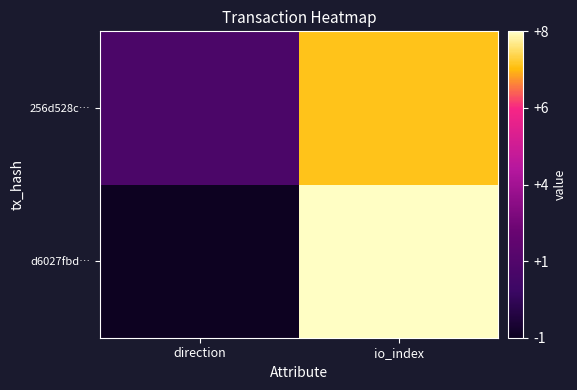

Reading left to right, transcribe all the data shown in this chart.

d6027fbd…: direction=-1	io_index=8
256d528c…: direction=1	io_index=7